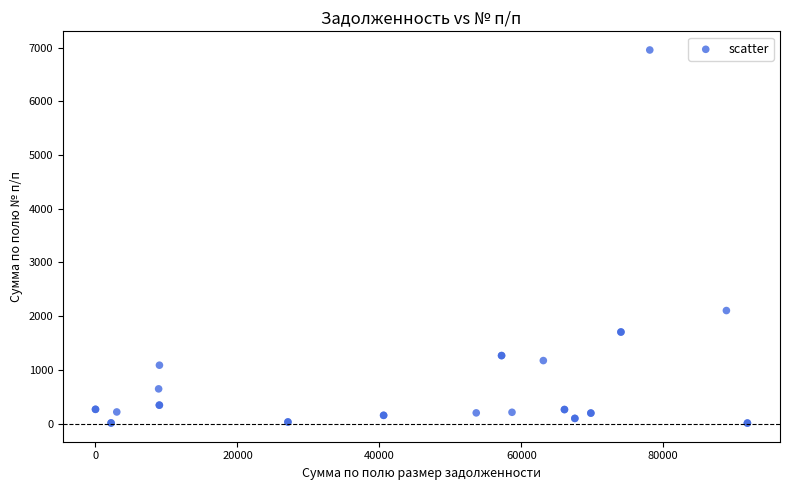

What Y value in the scatter plot is closest to 3483?

2105